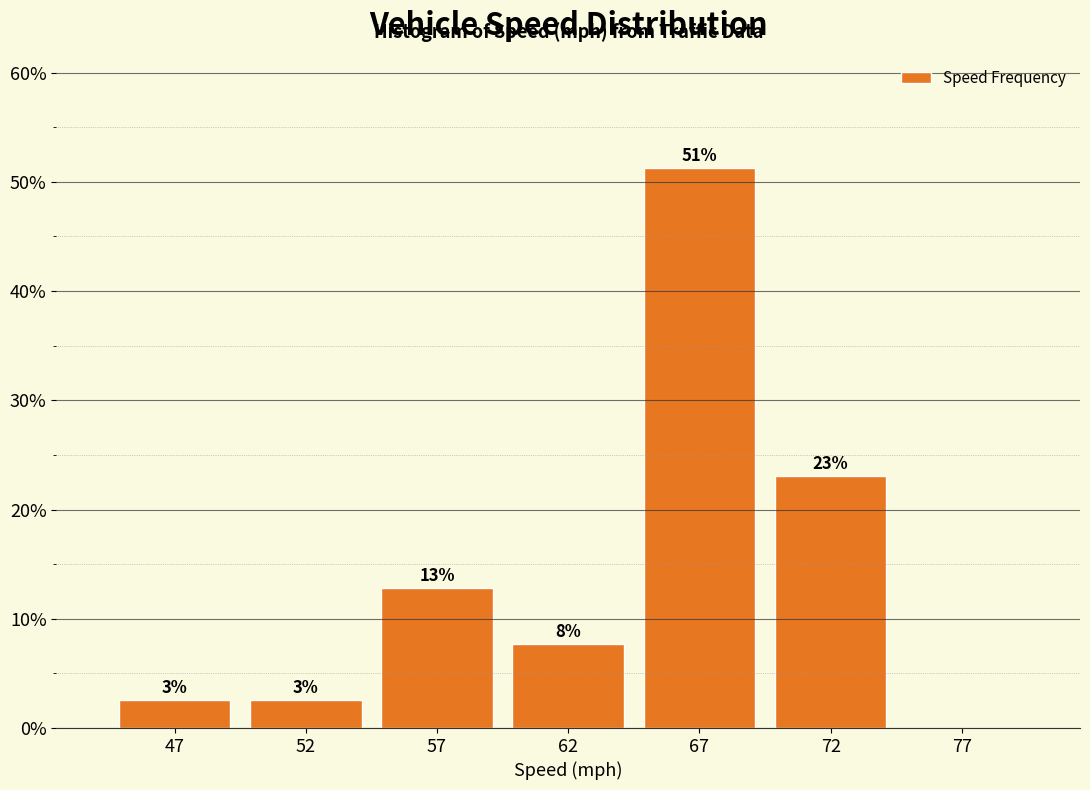

Are the bars horizontal?

No